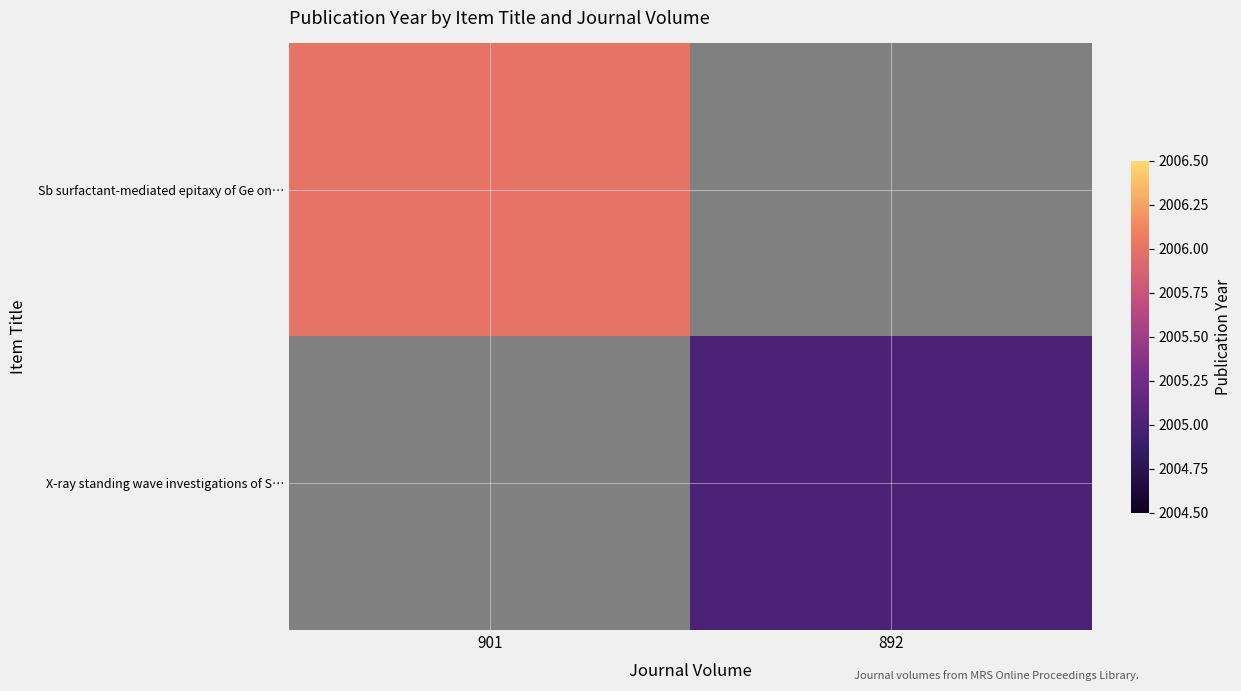

At which label does X-ray standing wave investigations of S… reach its peak?

901